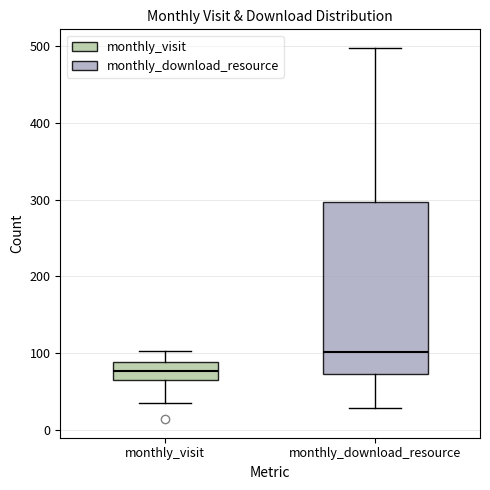

Comparing the boxes themselves (not the whiskers), which one is the tallest?

monthly_download_resource